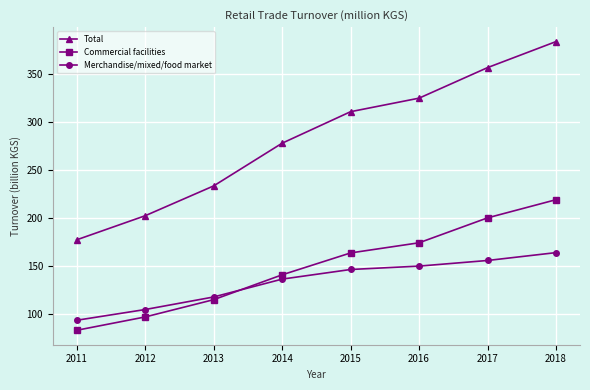

What is the difference between the Commercial facilities values at 2013 and 2017?

84.9